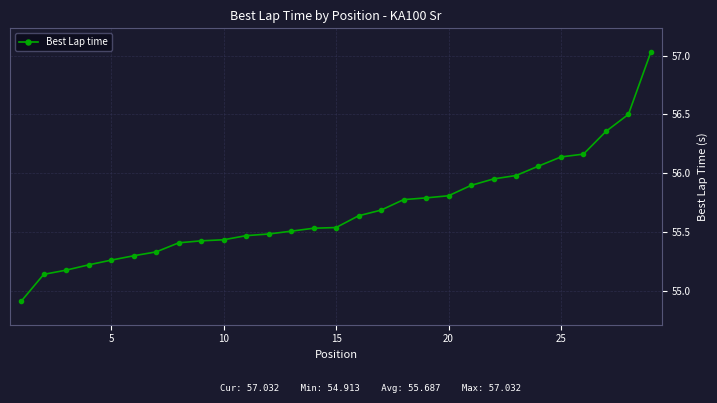

What is the average value?

55.7